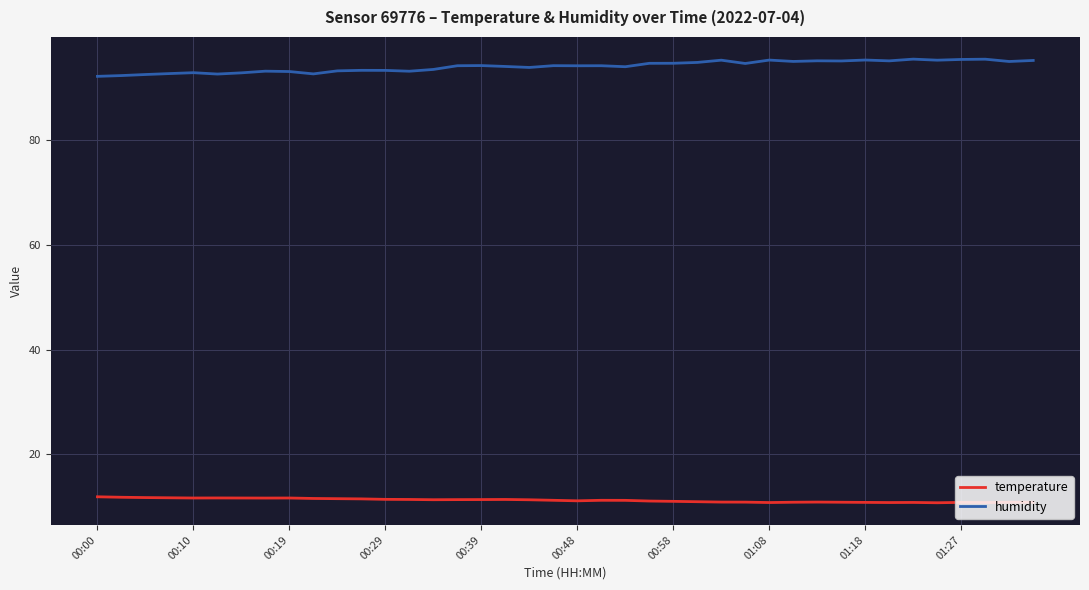

How many distinct data groups are displayed?

2